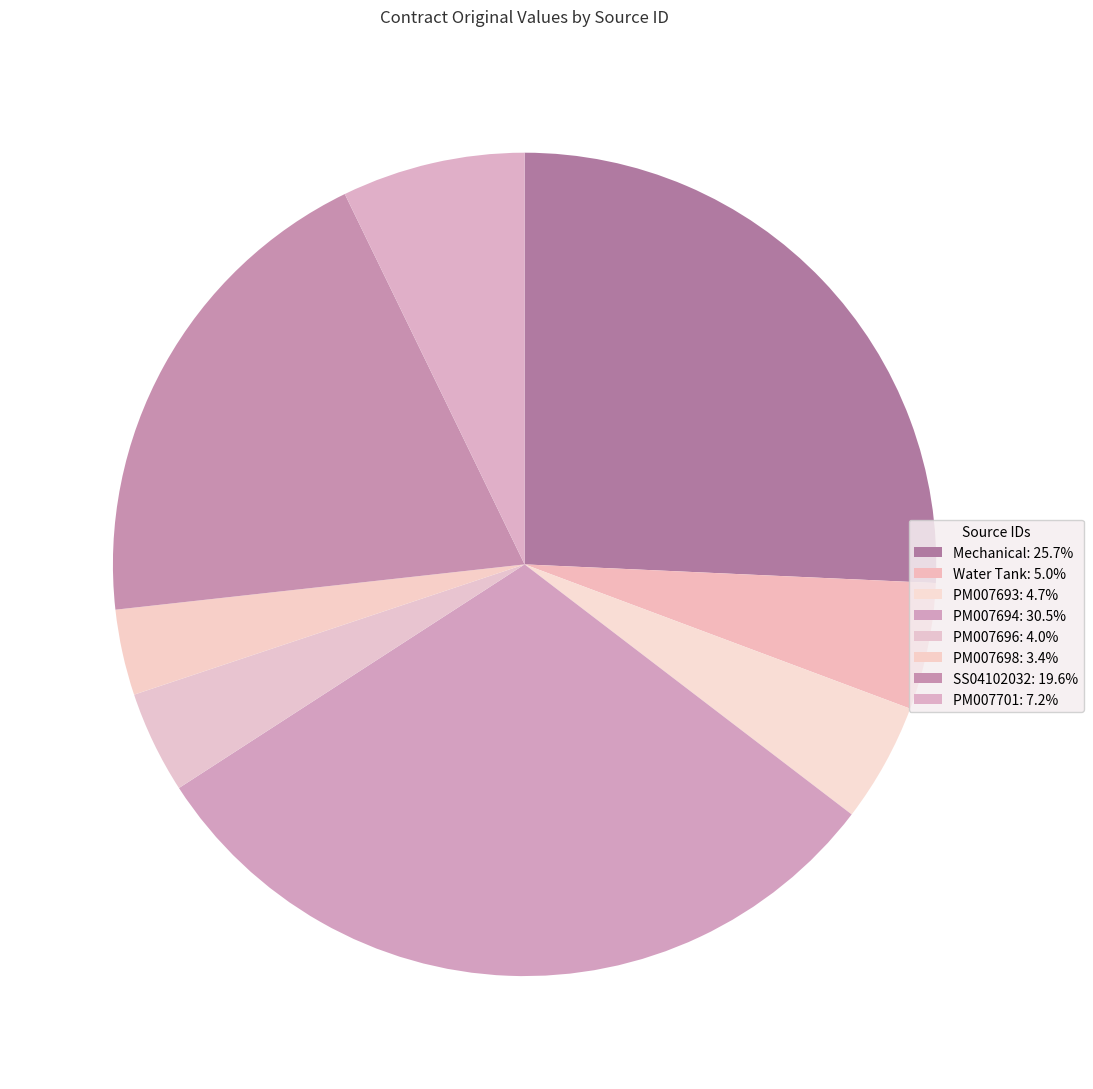

The PM007694 slice represents 20% of the pie. True or false?

False